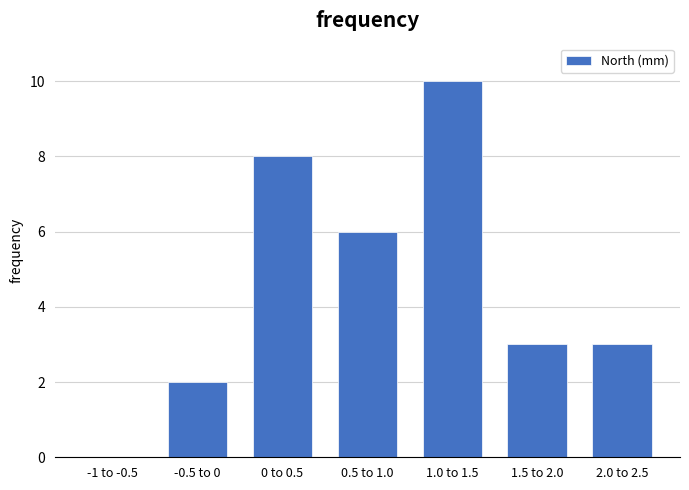

Reading right to left, transcribe all the data shown in this chart.

2.0 to 2.5=3	1.5 to 2.0=3	1.0 to 1.5=10	0.5 to 1.0=6	0 to 0.5=8	-0.5 to 0=2	-1 to -0.5=0